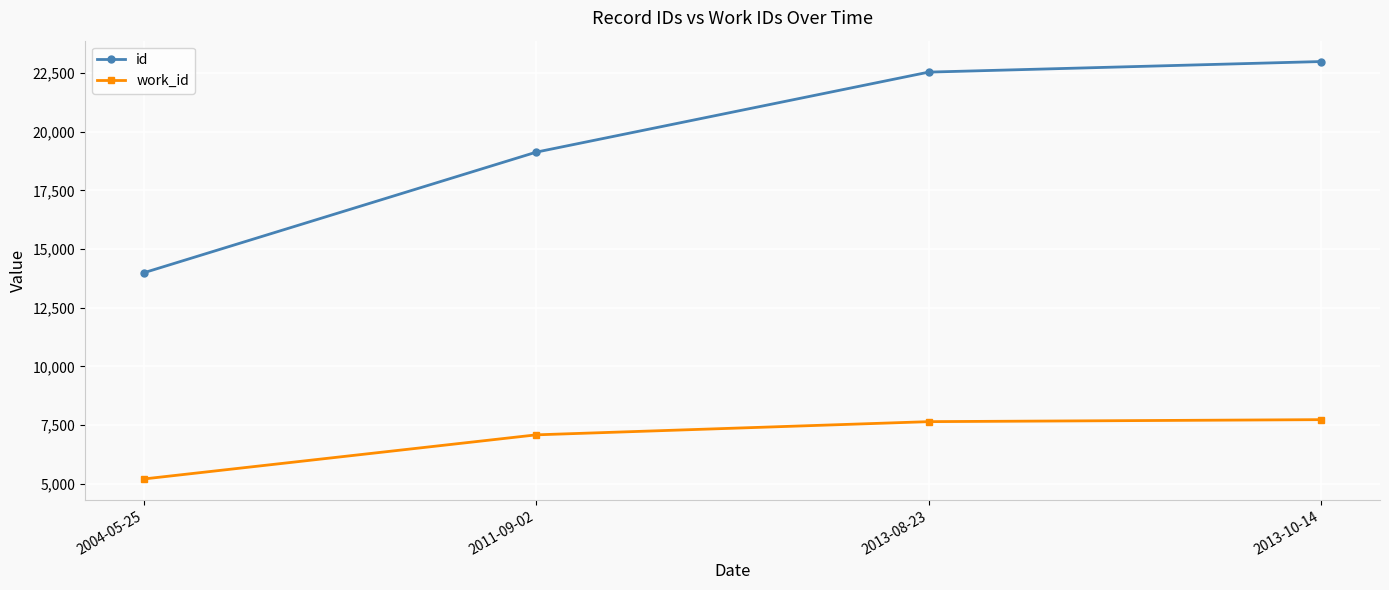

What is the sum of the work_id values at 2004-05-25 and 2013-10-14?

12927